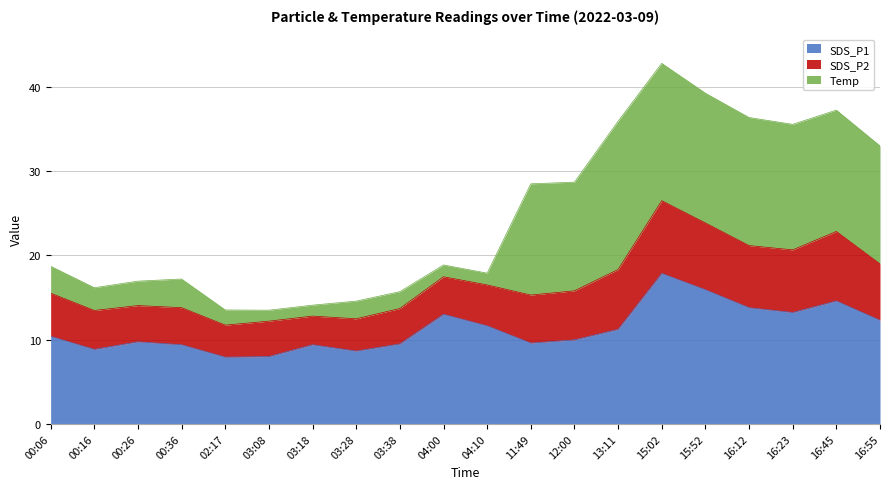

What is the highest value of the SDS_P1 series?

17.9